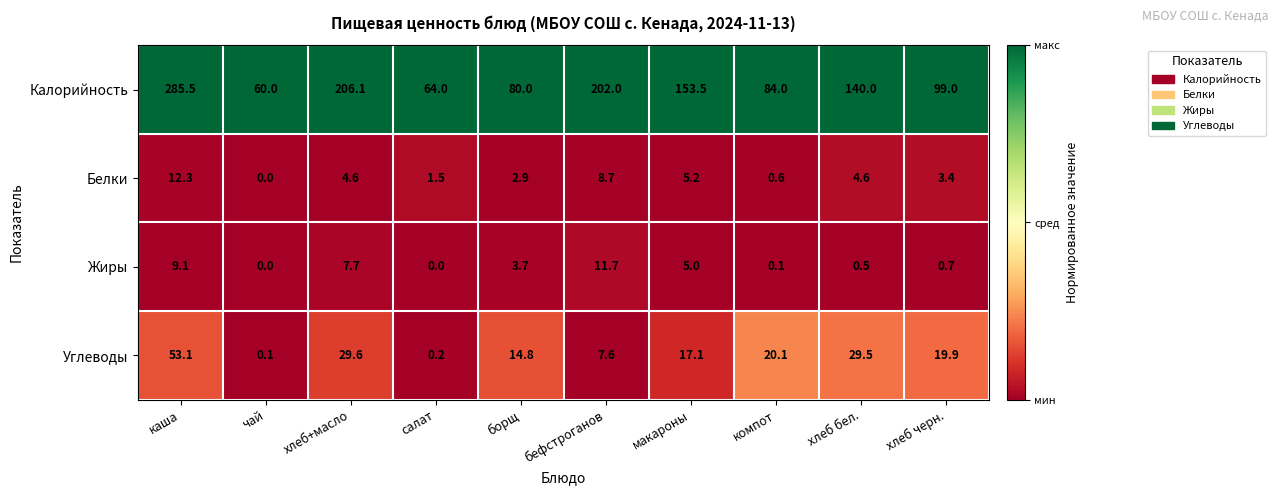

What is the highest value of the Жиры series?

11.7